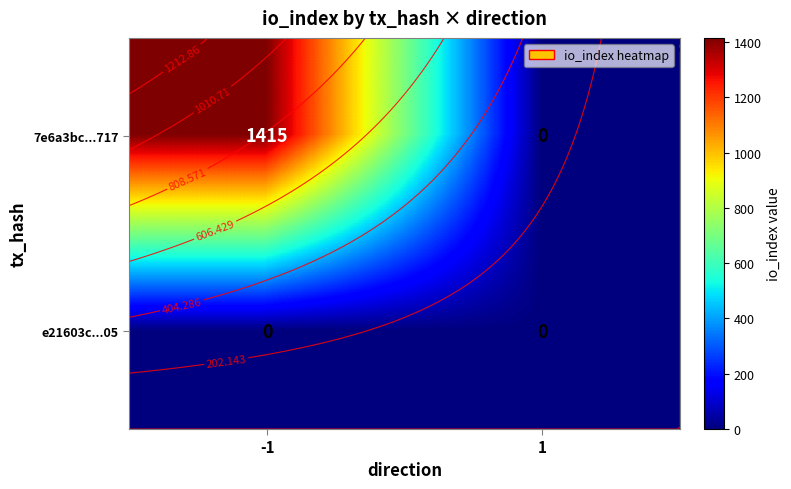

Between 1 and -1, which is larger?

-1